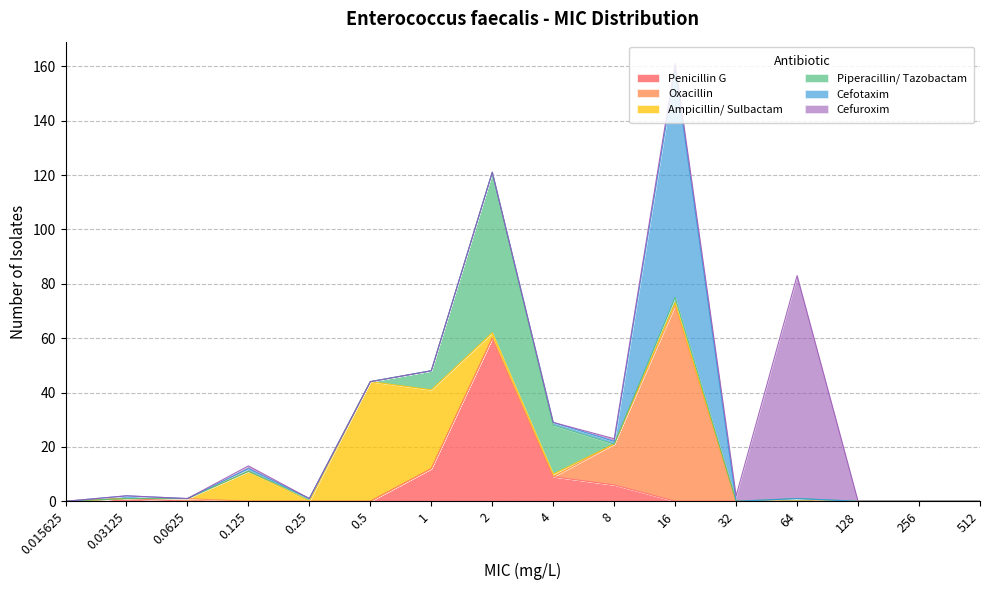

Which series has the widest spread of values?

Cefotaxim